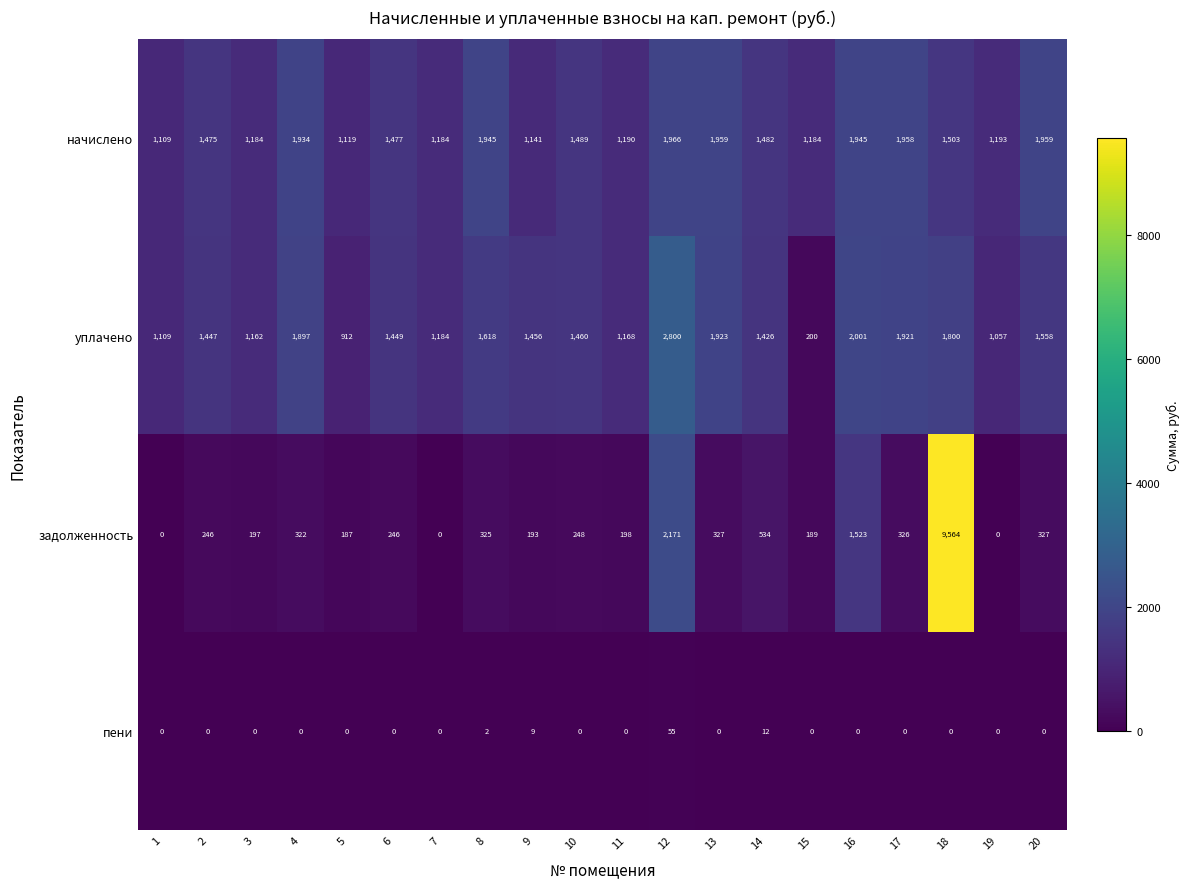

Which series changed the most between 13 and 20?

уплачено